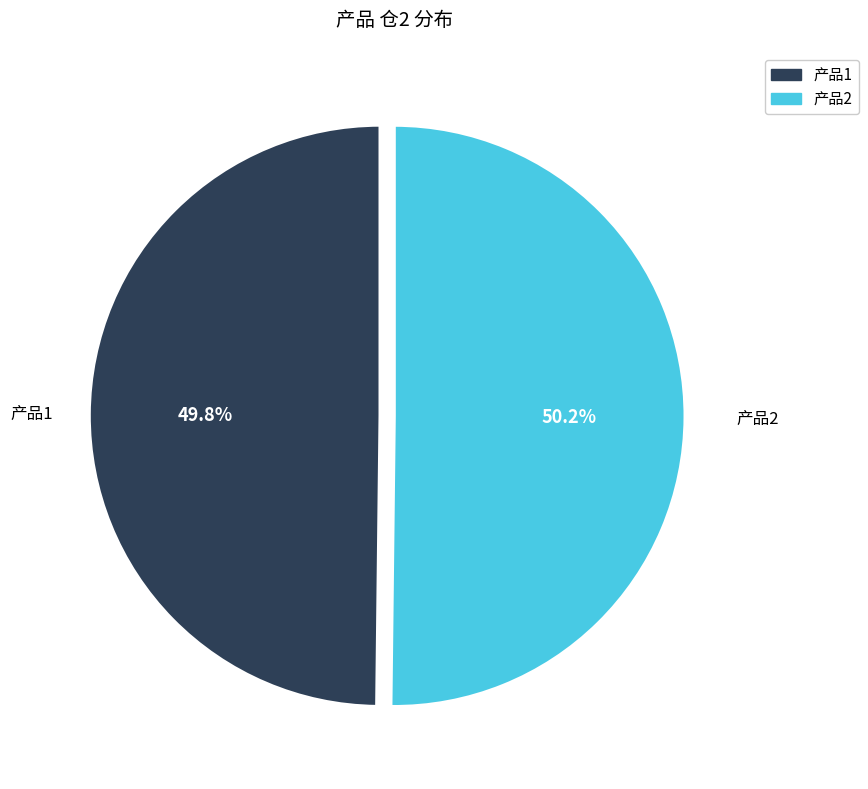

What portion of the pie excludes 产品1?

50.2%